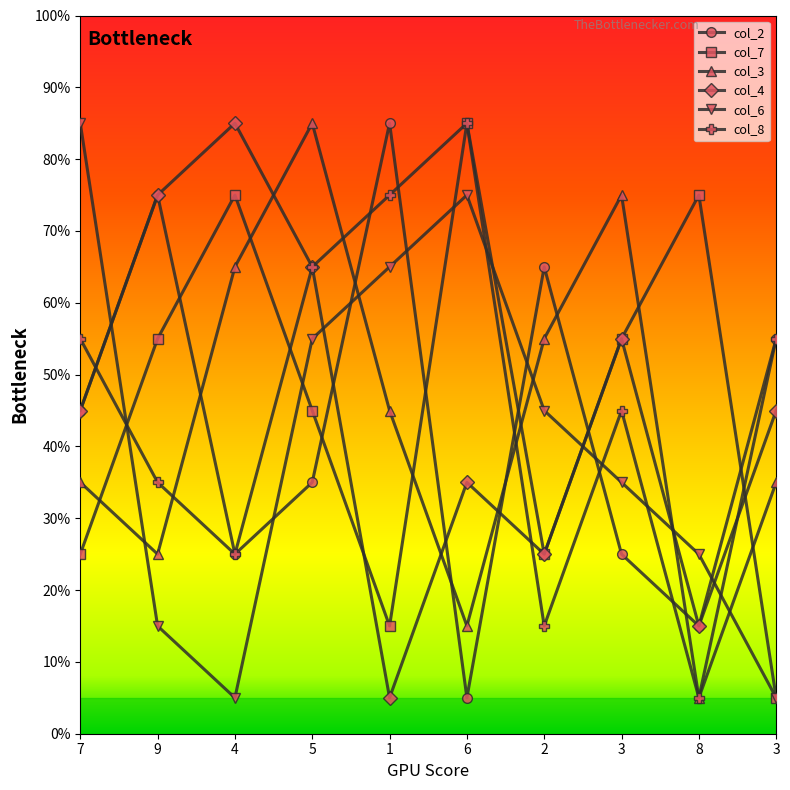

How many times do col_6 and col_8 cross each other?

5